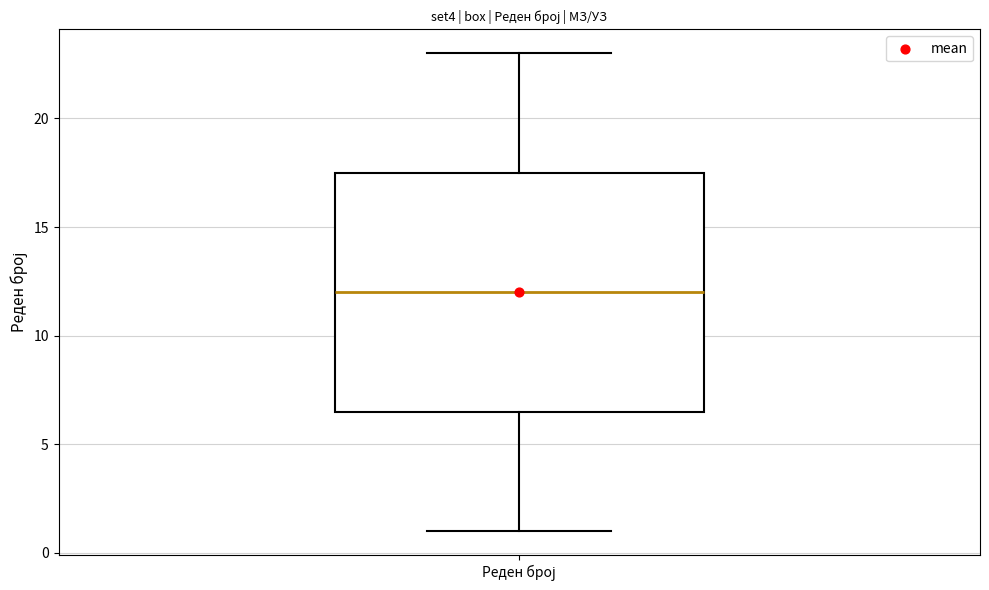

Where is the upper edge of the box for Реден број on the y-axis? The values are not printed on the chart, so give them approximately, as read against the axis.

17.5